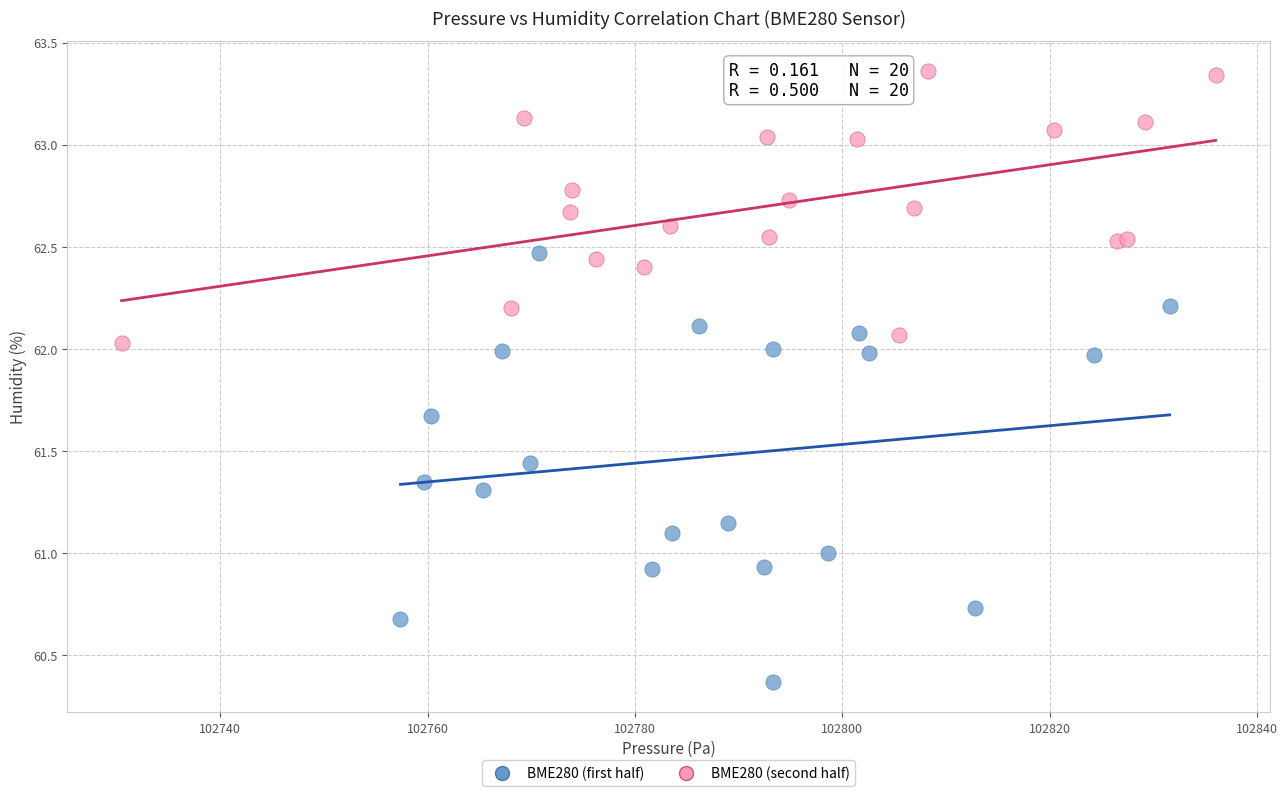

Which series has the largest Y range (max minus min)?

BME280 (first half)